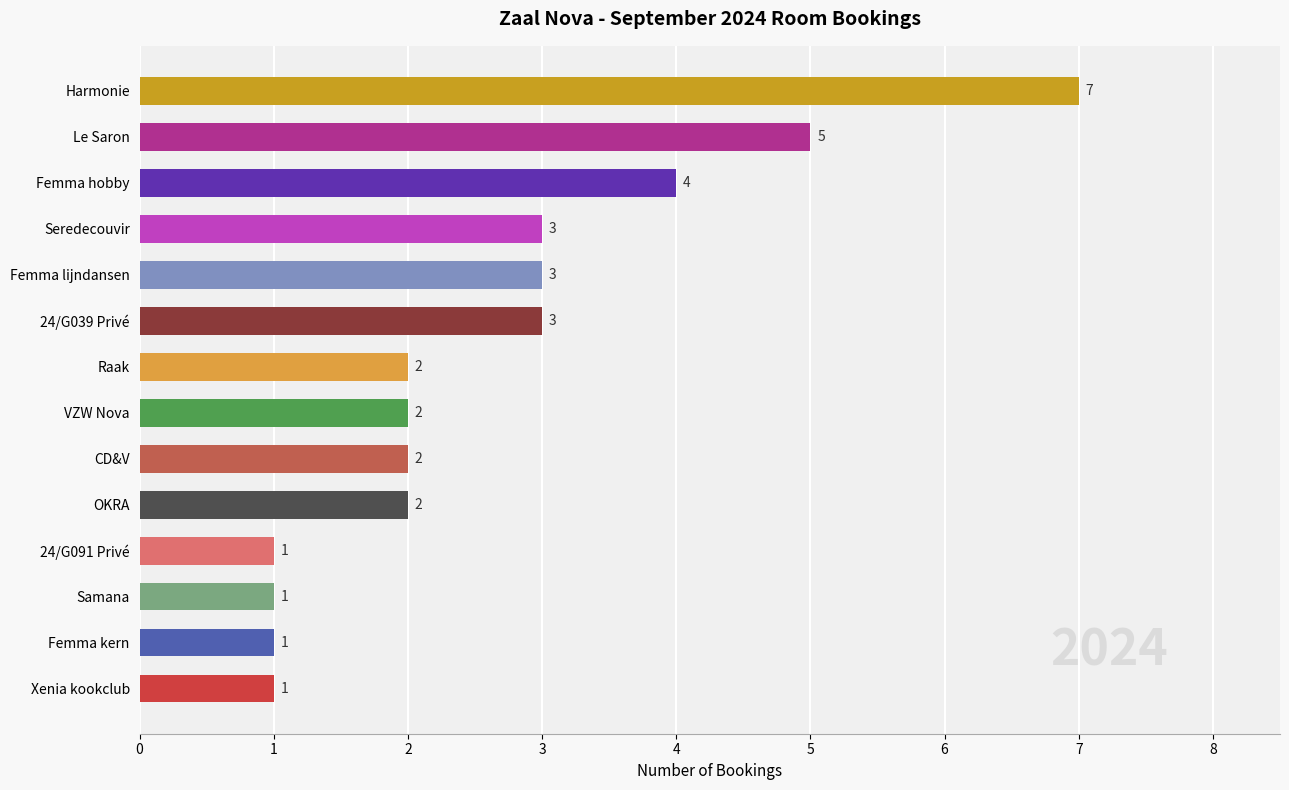

At which label is the value closest to 4?

Femma hobby